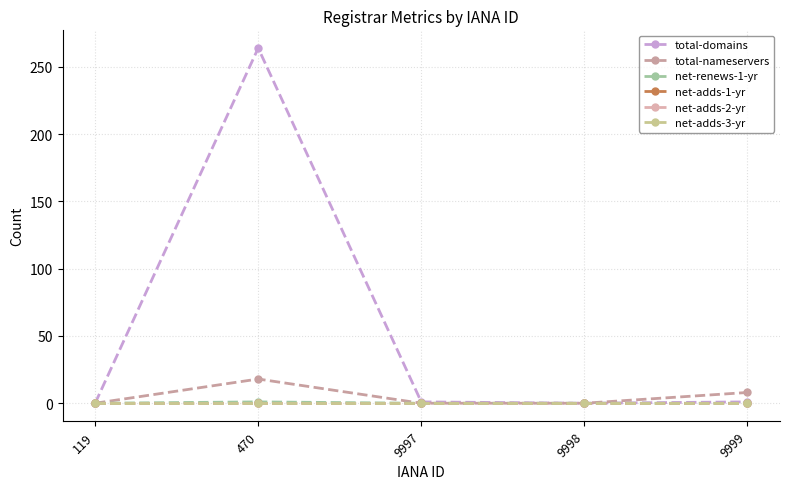

How many interior local peaks does the net-renews-1-yr series have?

1